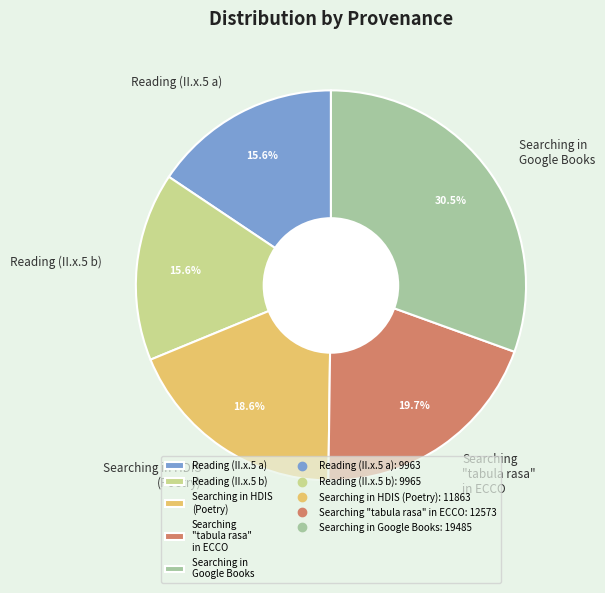

Which category has the biggest portion of the pie?

Searching in Google Books